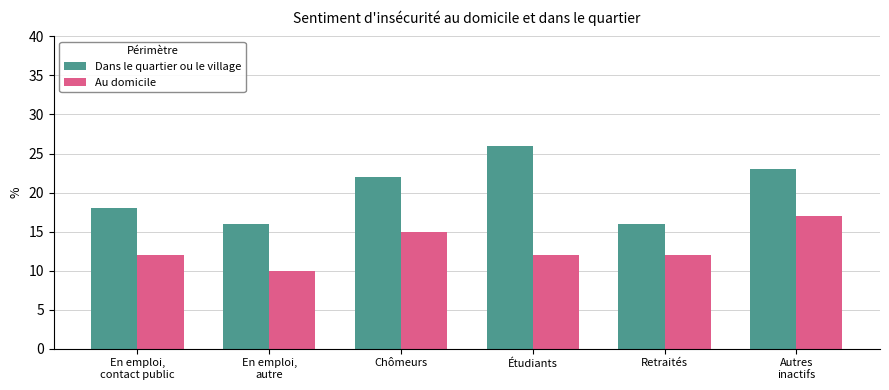

Rank the series at Chômeurs from highest to lowest value.

Dans le quartier ou le village, Au domicile